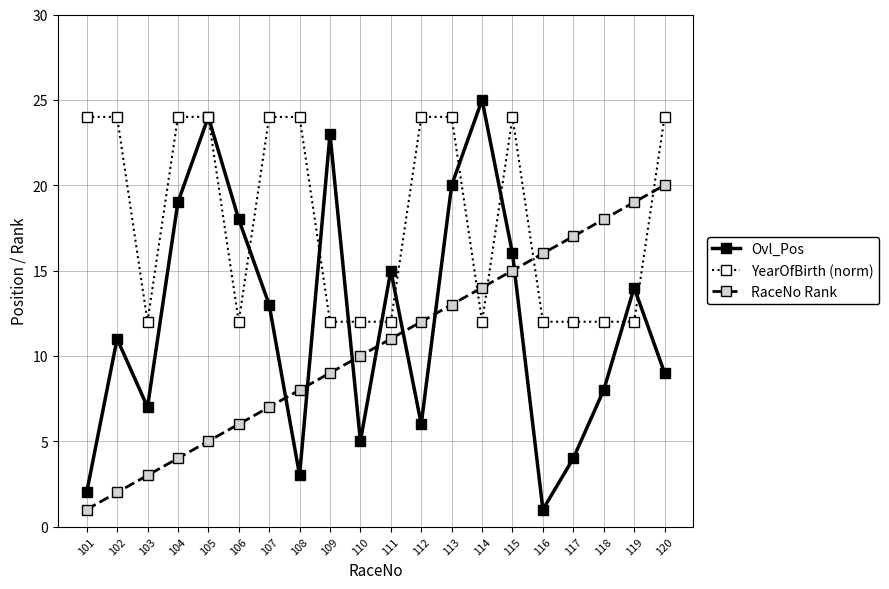

At which label does Ovl_Pos reach its minimum?

116